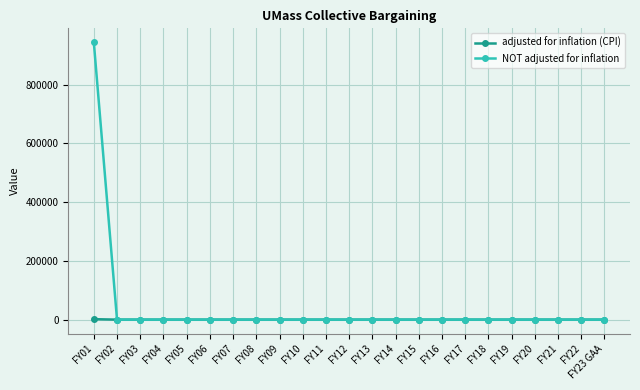

What is the greatest value displayed?

945000.0